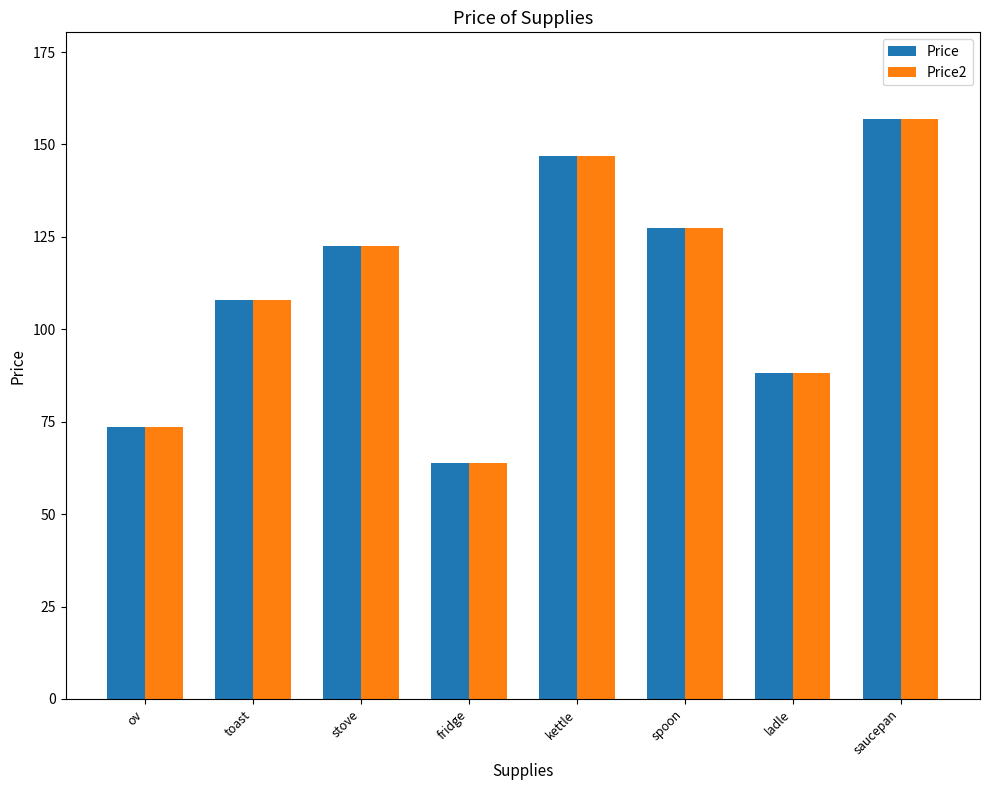

What is the total value across all series at kettle?

294.0